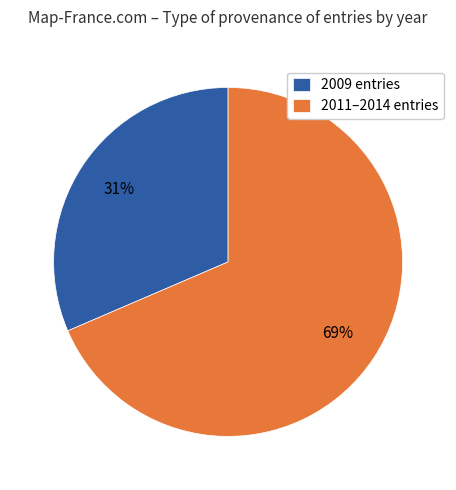

What is the majority slice?

2011–2014 entries